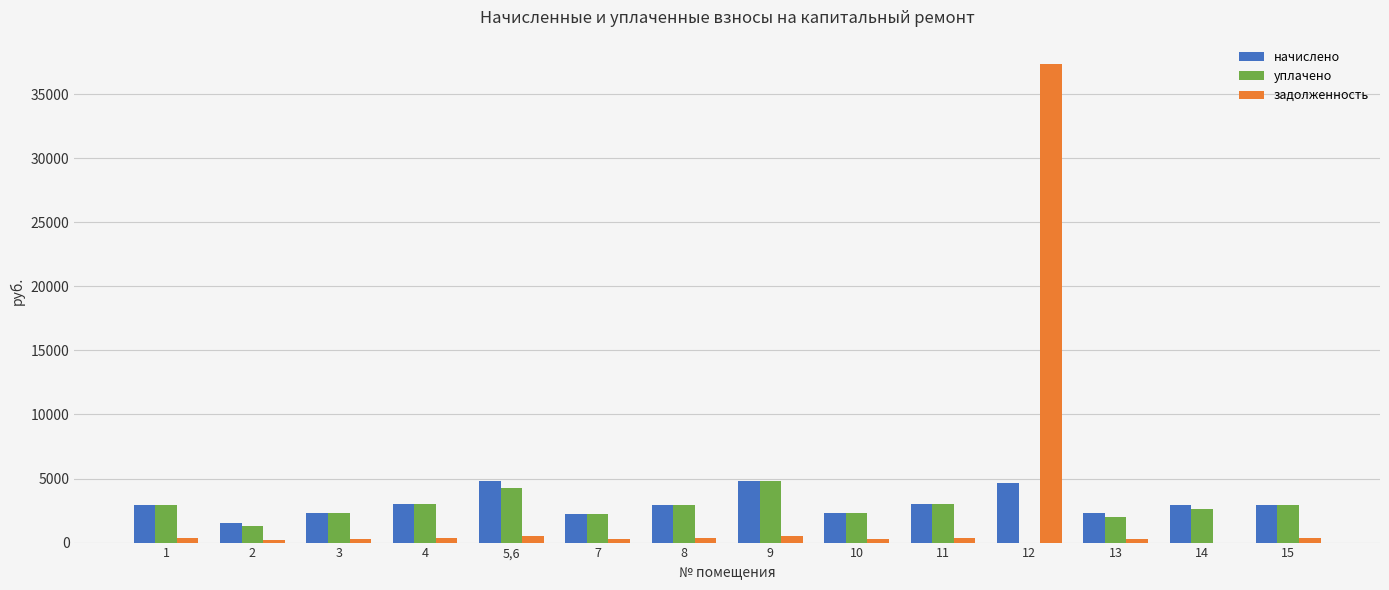

Is the value of начислено at 2 greater than the value of уплачено at 12?

Yes